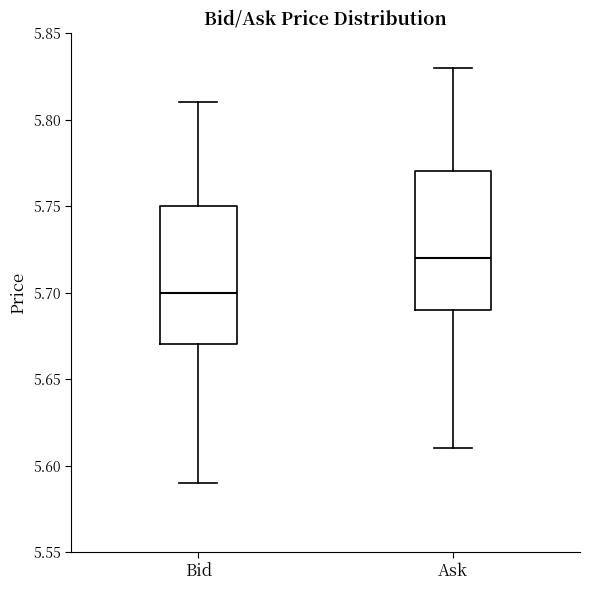

Which box has the lowest median line?

Bid